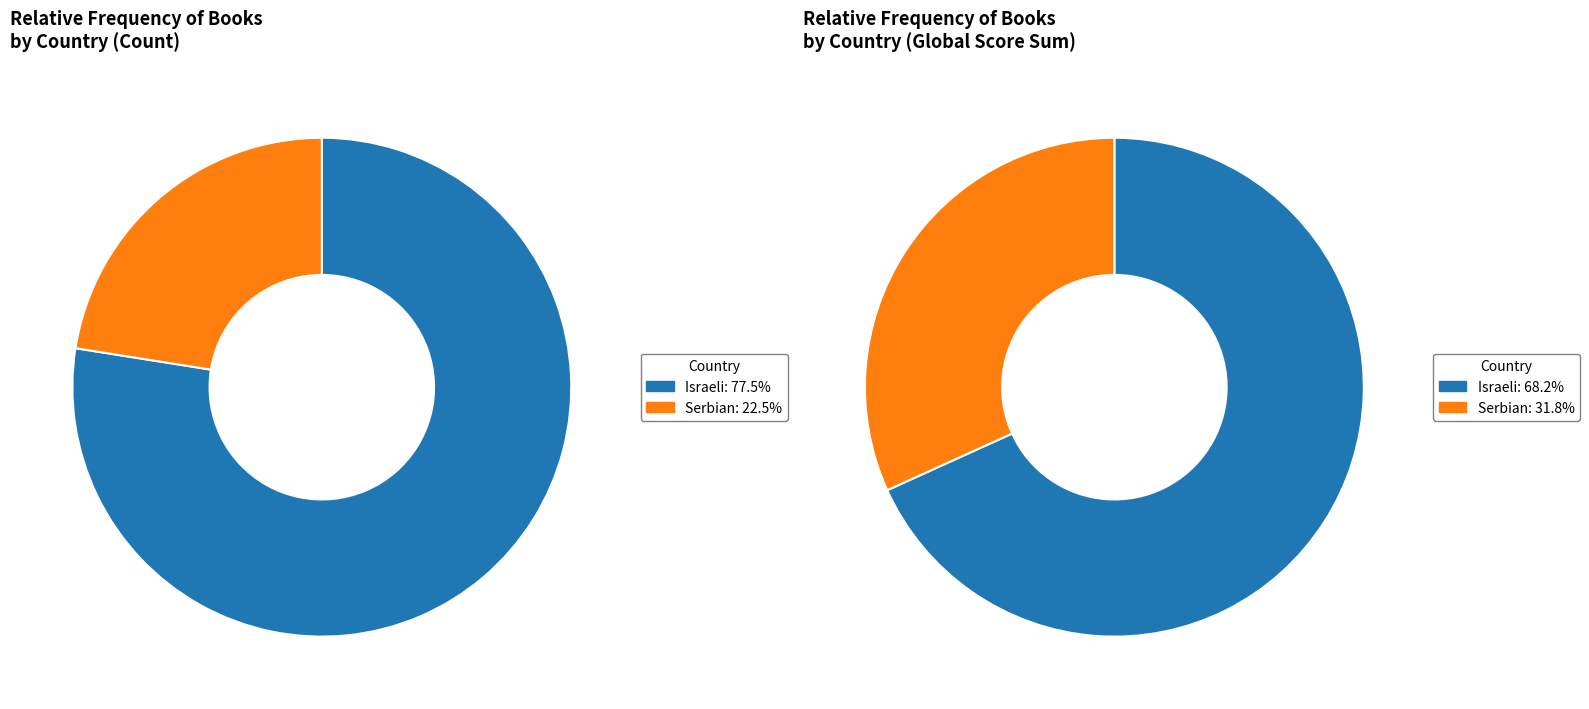

To the nearest percent, what is the difference between the largest and smallest slice percentages?

55%